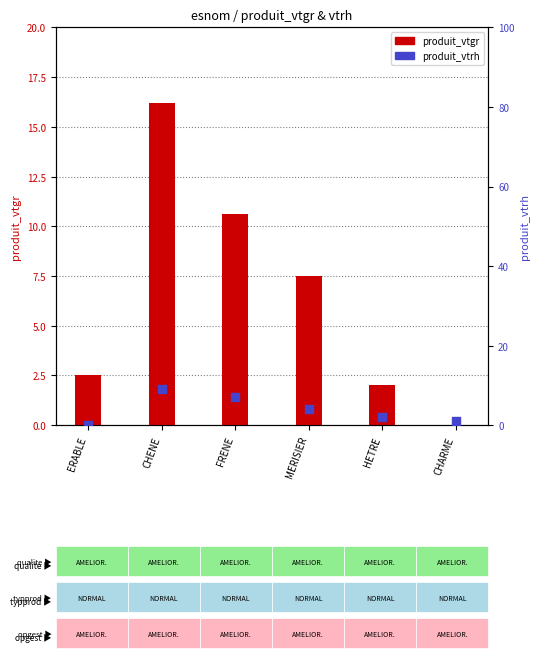

Which series has the largest total across all categories?

produit_vtgr